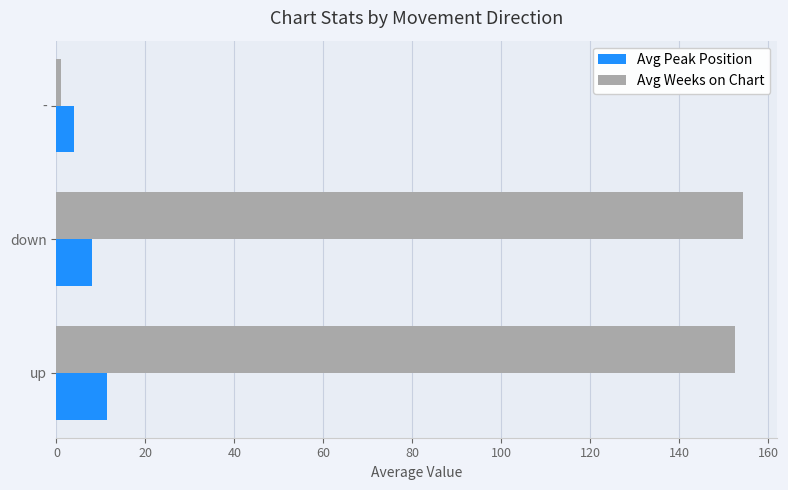

Where is Avg Peak Position nearest to the value 7?

down